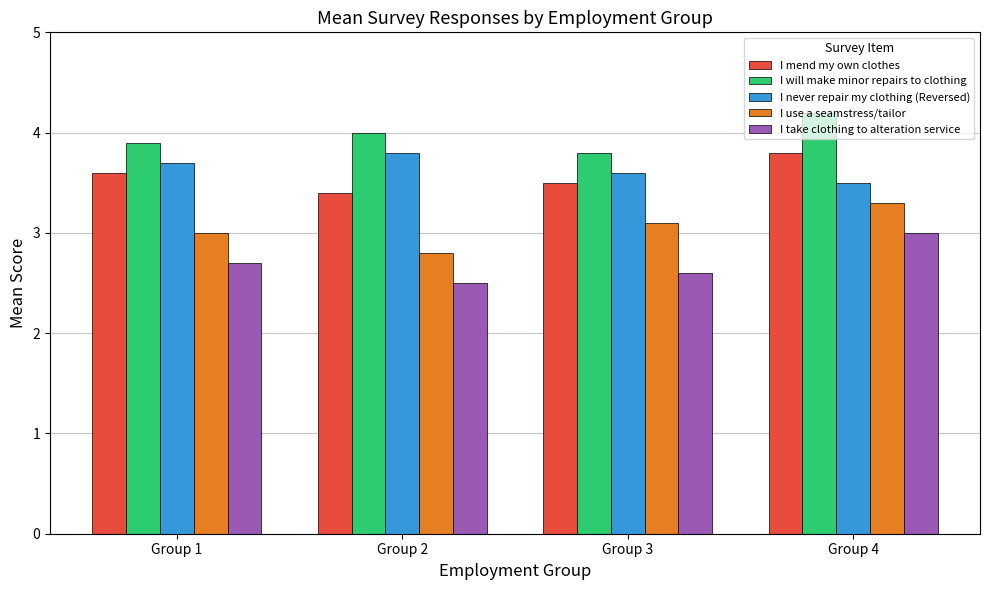

The I will make minor repairs to clothing series shows 6.9 at Group 4. True or false?

False